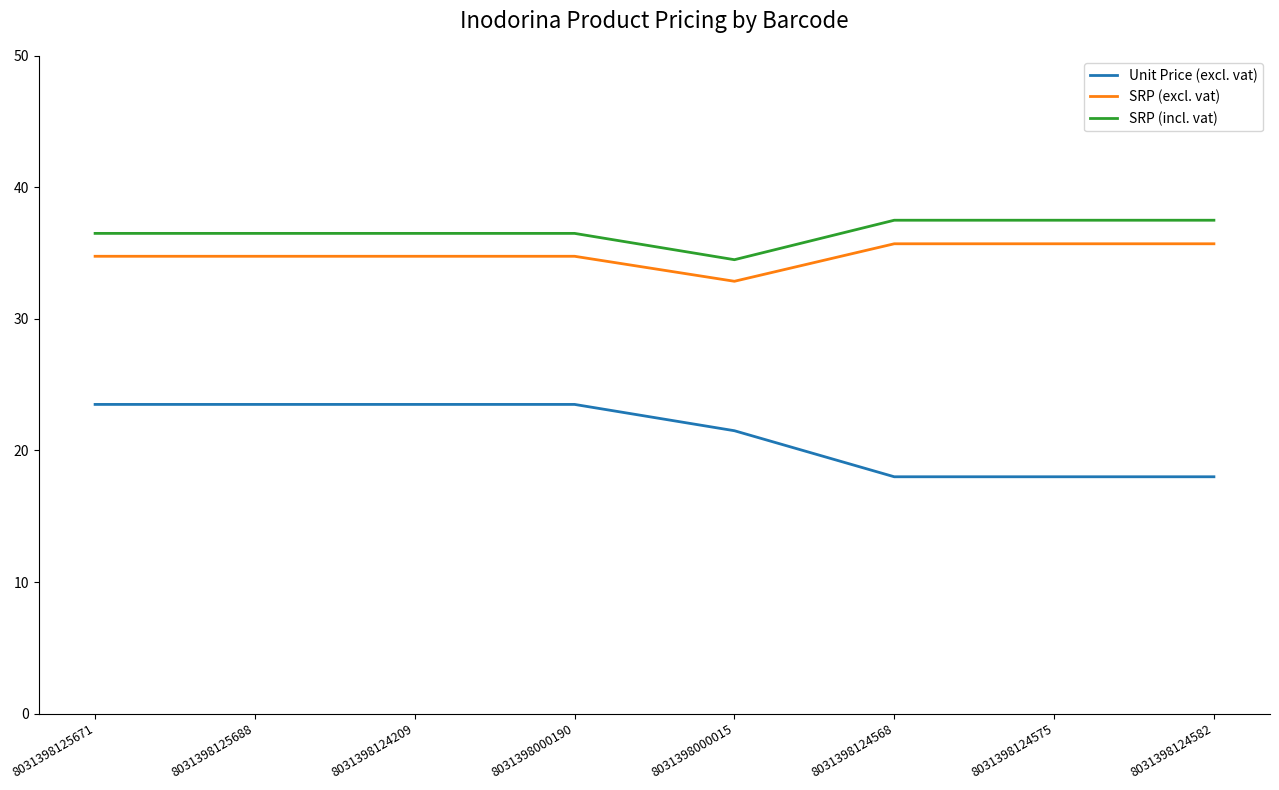

Count the number of categories in the chart.

8